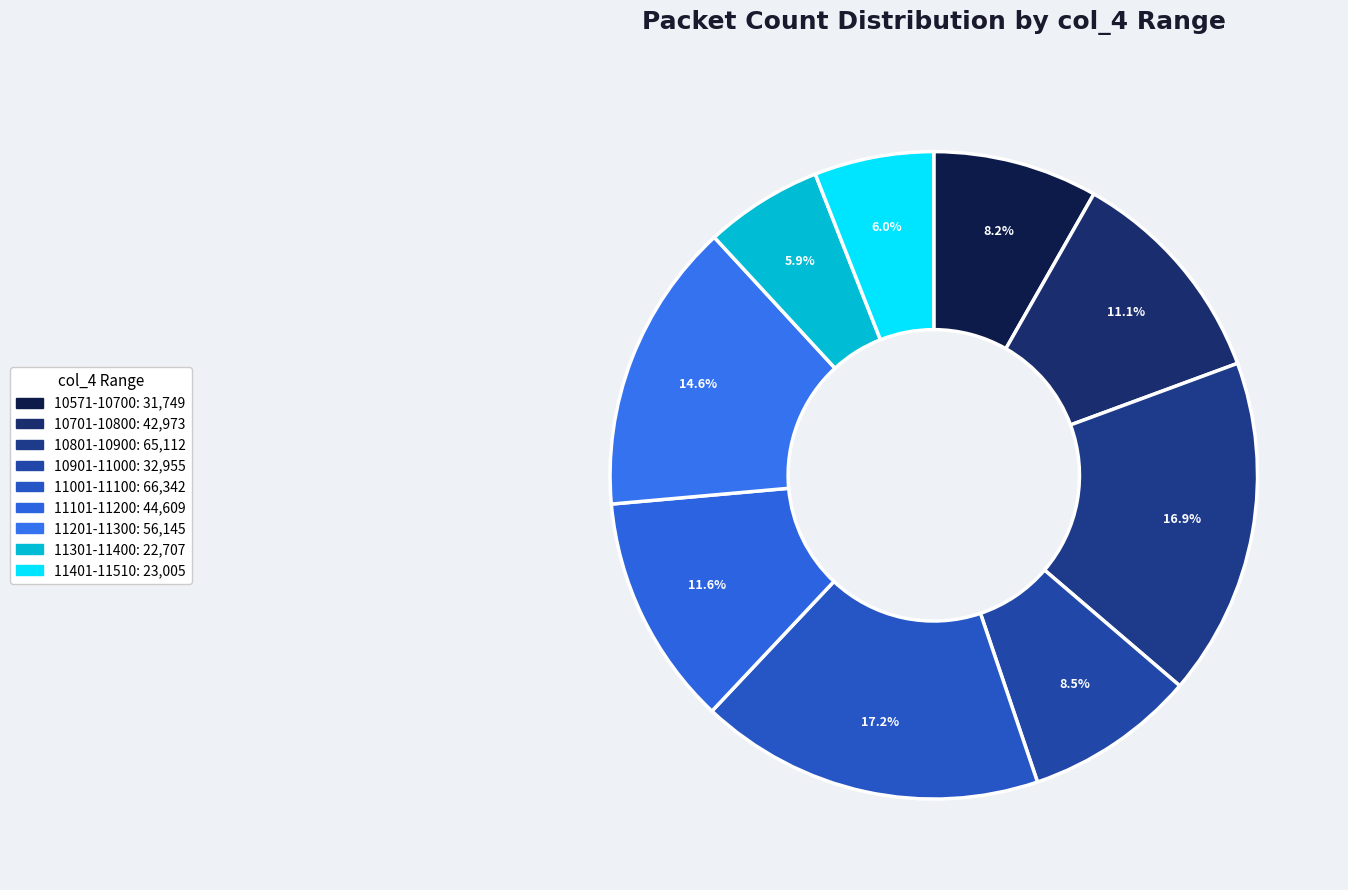

How many slices are in this pie chart?

9